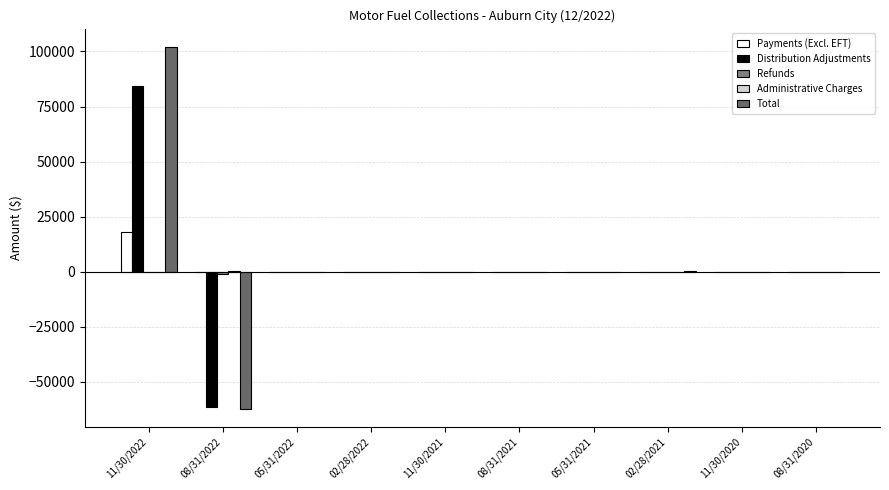

What position from the right is 11/30/2022?

10